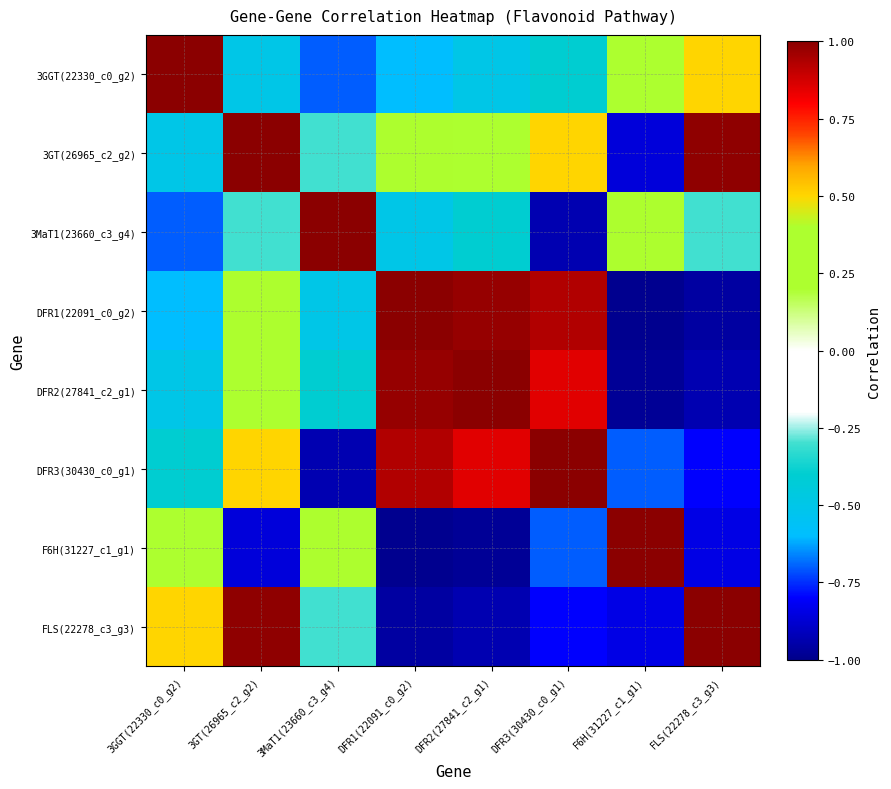

What is the smallest value displayed?

-1.0